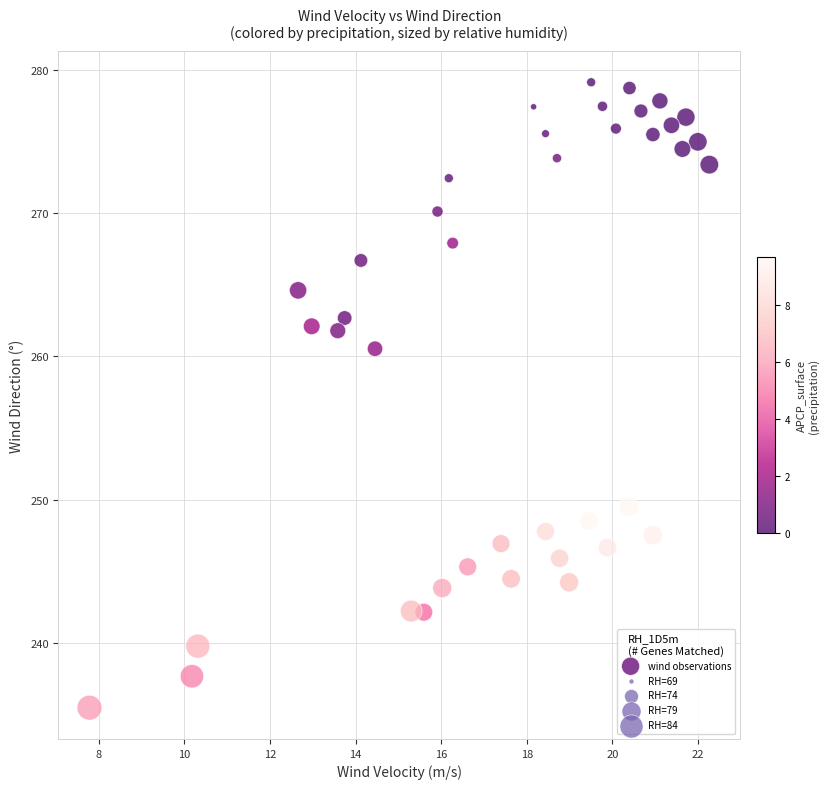

What is the range of Y values (max minus min)?

43.6